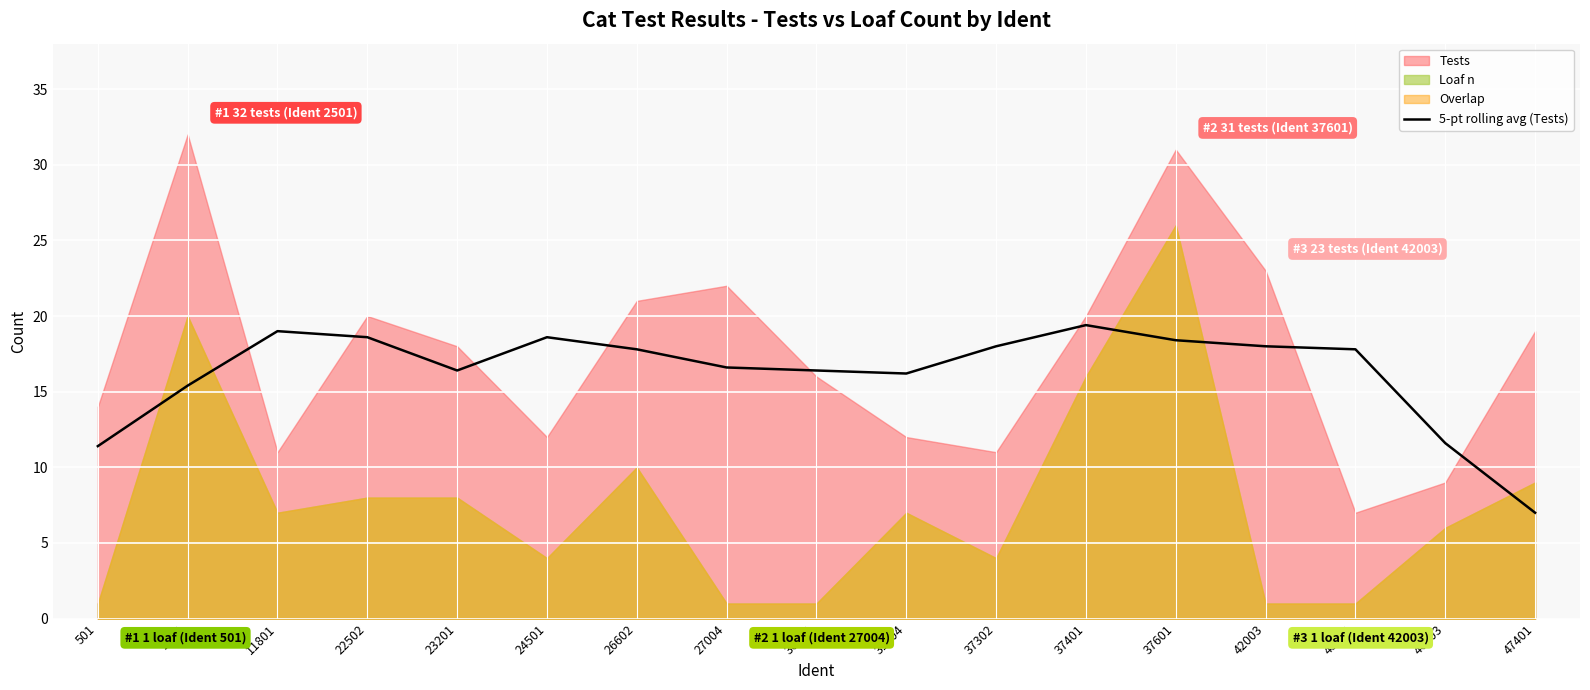

Which label corresponds to the smallest value in the chart?

47401